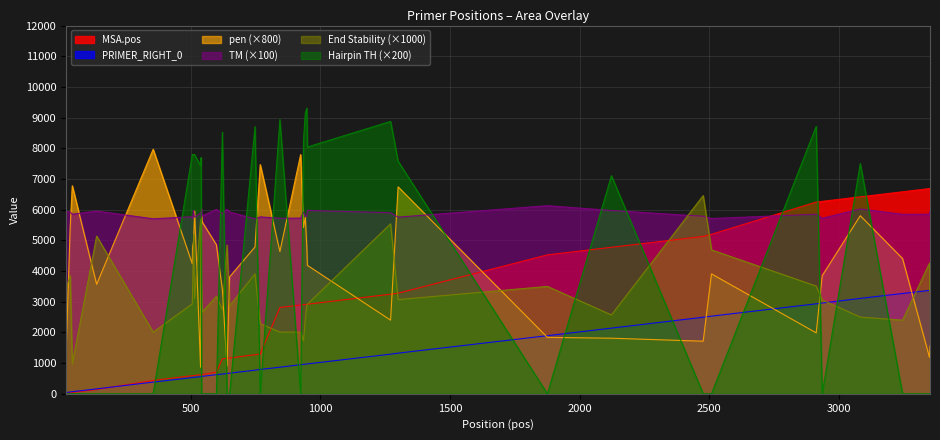

Which series has the largest total across all categories?

TM (×100)